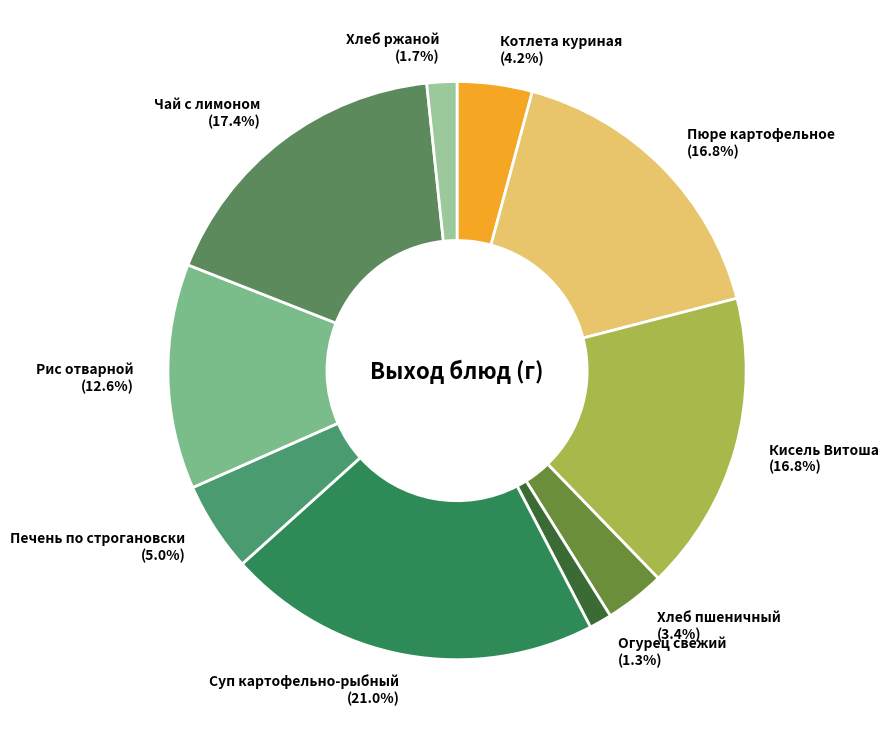

Is there a majority slice in this chart?

No